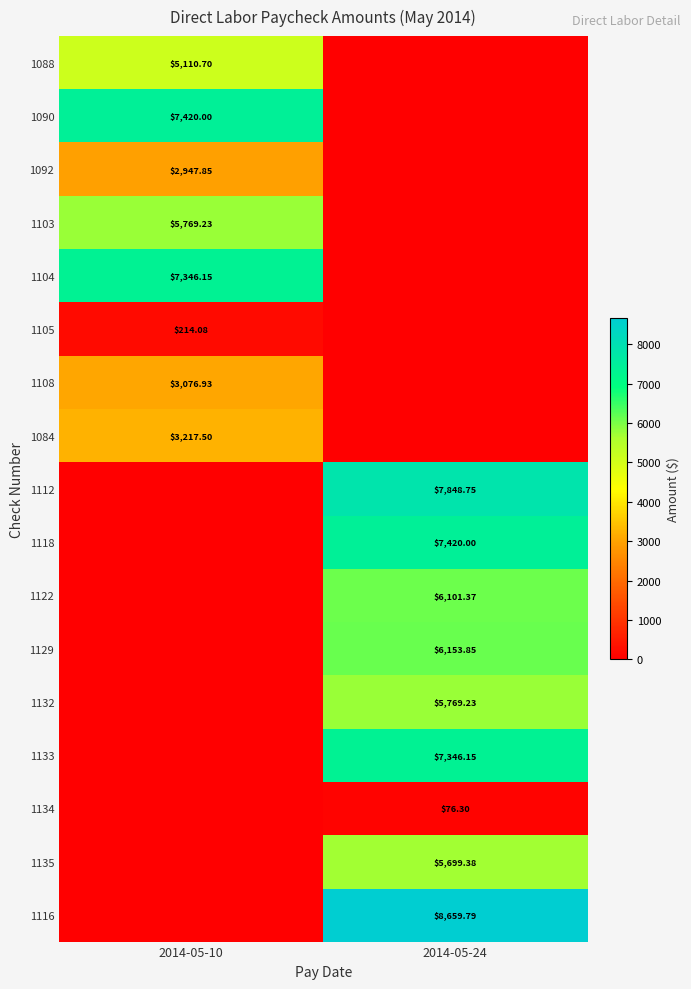

How many data points does each series have?

2